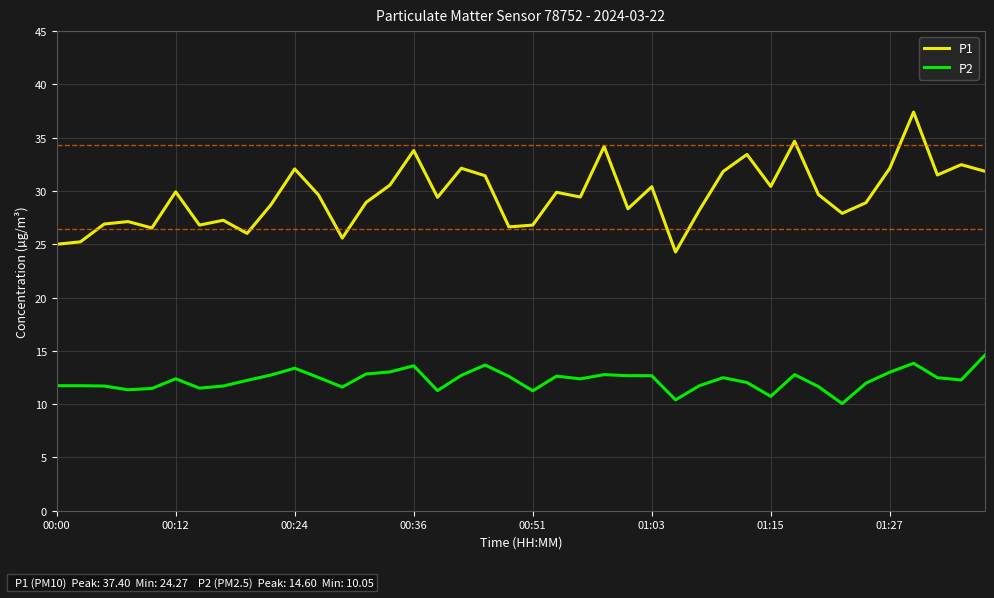

True or false: P2 and P1 cross at least once.

False